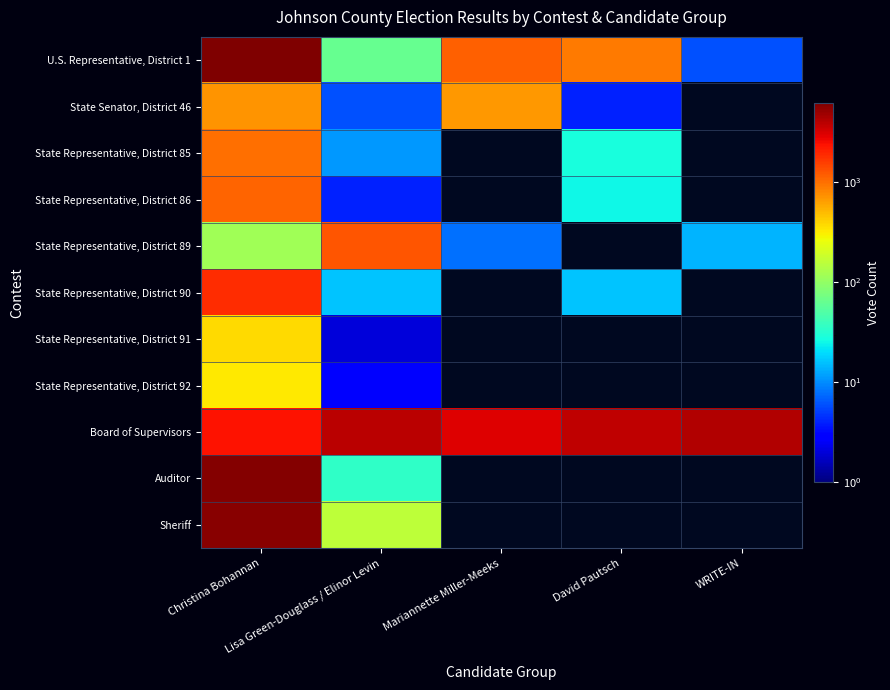

The value of State Senator, District 46 at Mariannette Miller-Meeks is 139.1. True or false?

False